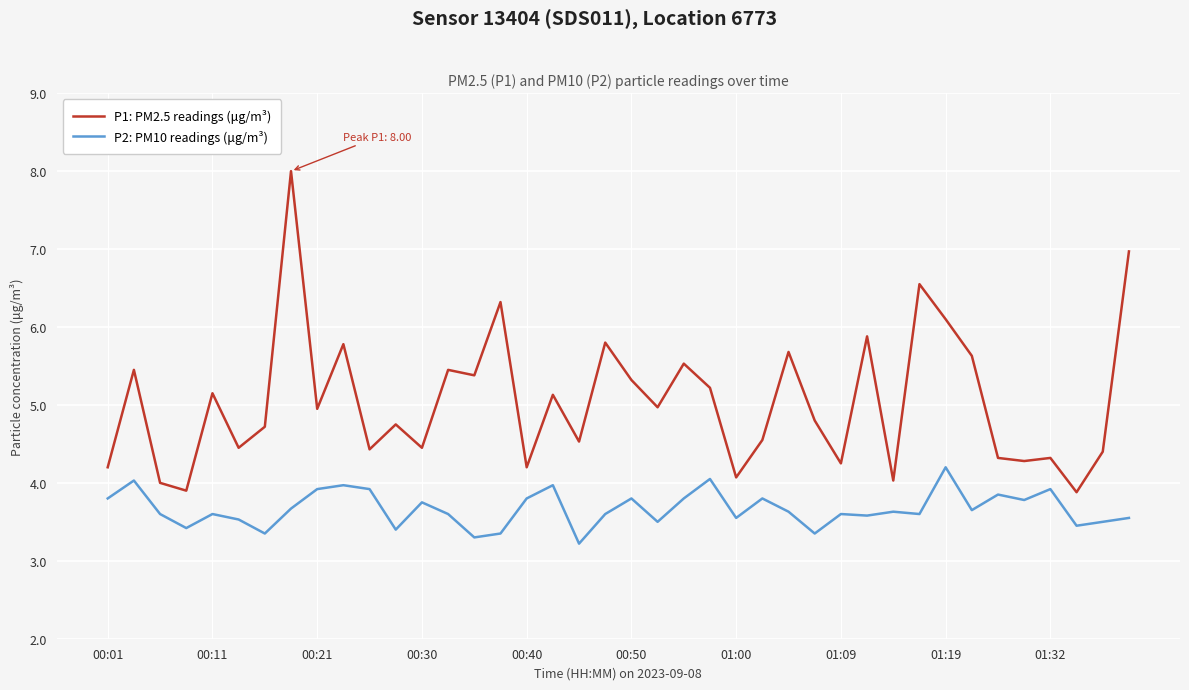

What is the minimum value for P1: PM2.5 readings (μg/m³)?

3.9